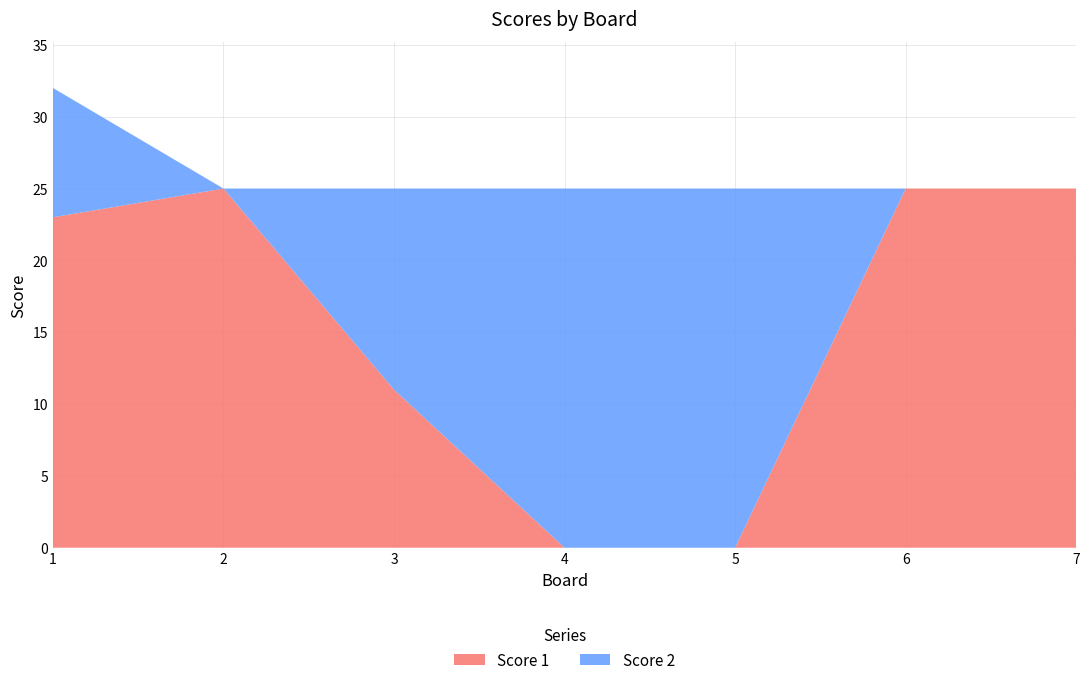

Reading left to right, transcribe all the data shown in this chart.

Score 1: 23	25	11	0	0	25	25
Score 2: 9	0	14	25	25	0	0